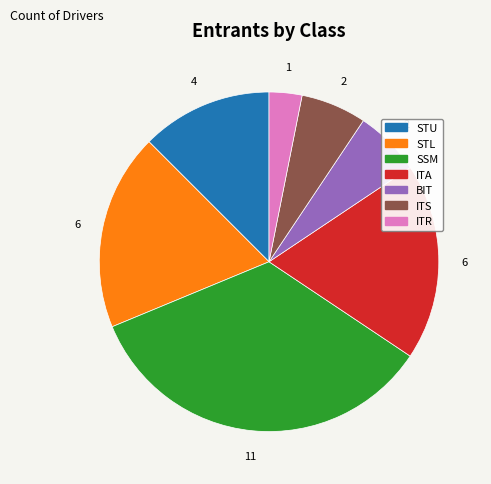

Which has a higher value, ITR or STL?

STL